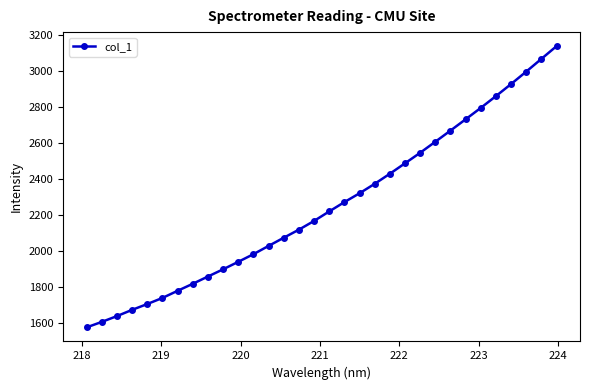

What is the difference between the second highest and minimum values?

1487.8